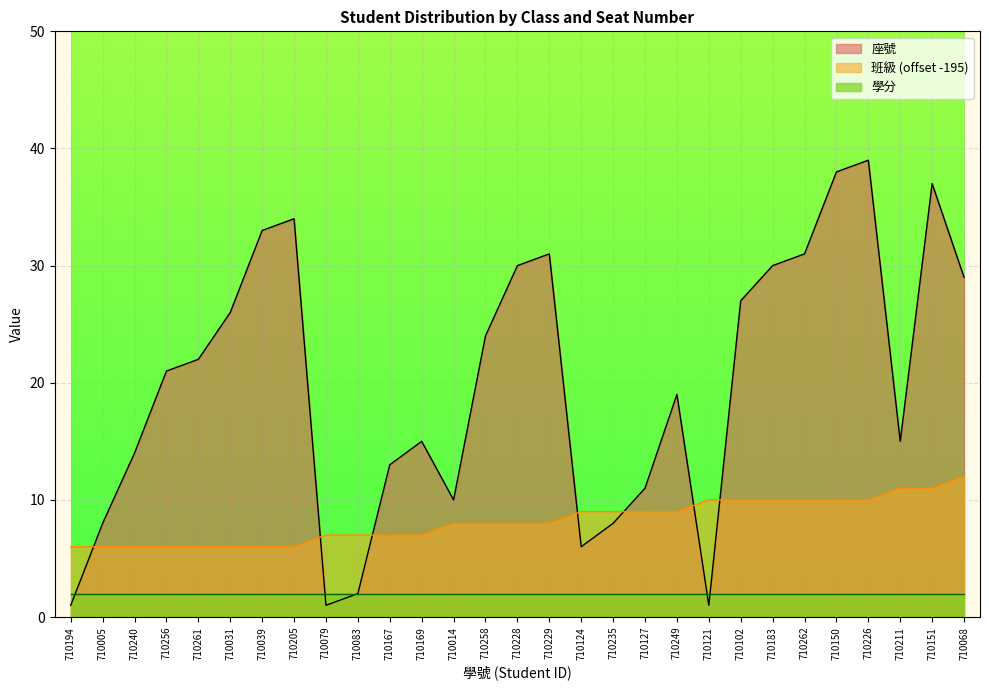

What are all the series names shown in the legend?

座號, 班級 (offset -195), 學分